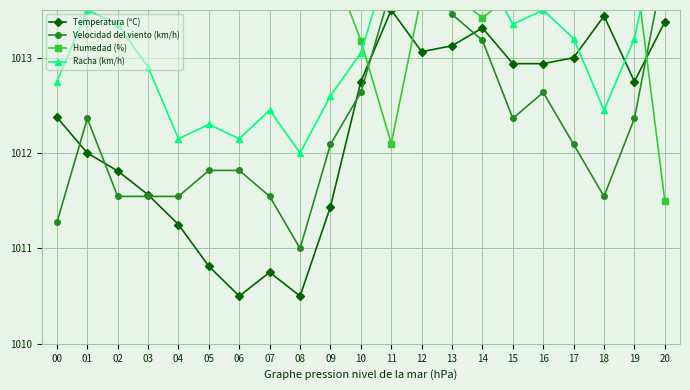

Reading left to right, transcribe all the data shown in this chart.

Temperatura (ºC): 1012.4	1012.0	1011.8	1011.6	1011.2	1010.8	1010.5	1010.8	1010.5	1011.4	1012.8	1013.5	1013.1	1013.1	1013.3	1012.9	1012.9	1013.0	1013.4	1012.8	1013.4
Velocidad del viento (km/h): 1011.3	1012.4	1011.5	1011.5	1011.5	1011.8	1011.8	1011.5	1011.0	1012.1	1012.6	1013.7	1014.0	1013.5	1013.2	1012.4	1012.6	1012.1	1011.5	1012.4	1014.0
Humedad (%): 1013.5	1013.9	1013.9	1014.0	1014.0	1014.1	1014.5	1014.3	1014.5	1014.0	1013.2	1012.1	1013.7	1013.7	1013.4	1013.7	1013.7	1013.7	1013.5	1014.0	1011.5
Racha (km/h): 1012.8	1013.5	1013.4	1012.9	1012.1	1012.3	1012.1	1012.5	1012.0	1012.6	1013.0	1014.1	1015.0	1014.0	1014.0	1013.4	1013.5	1013.2	1012.5	1013.2	1014.7